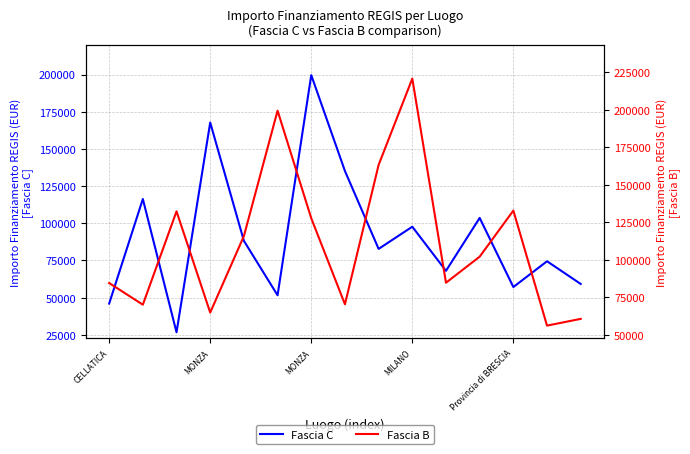

What is the maximum value shown in the chart?

220663.0